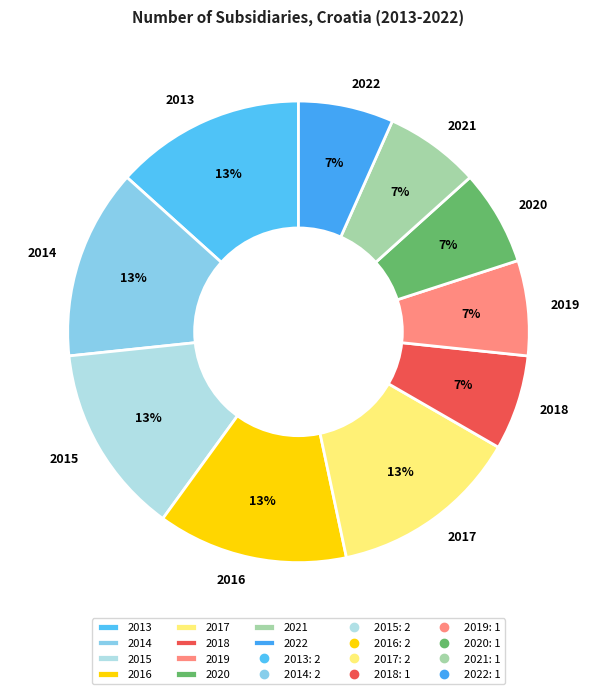

Is it true that 2015 is 13% of the pie?

True